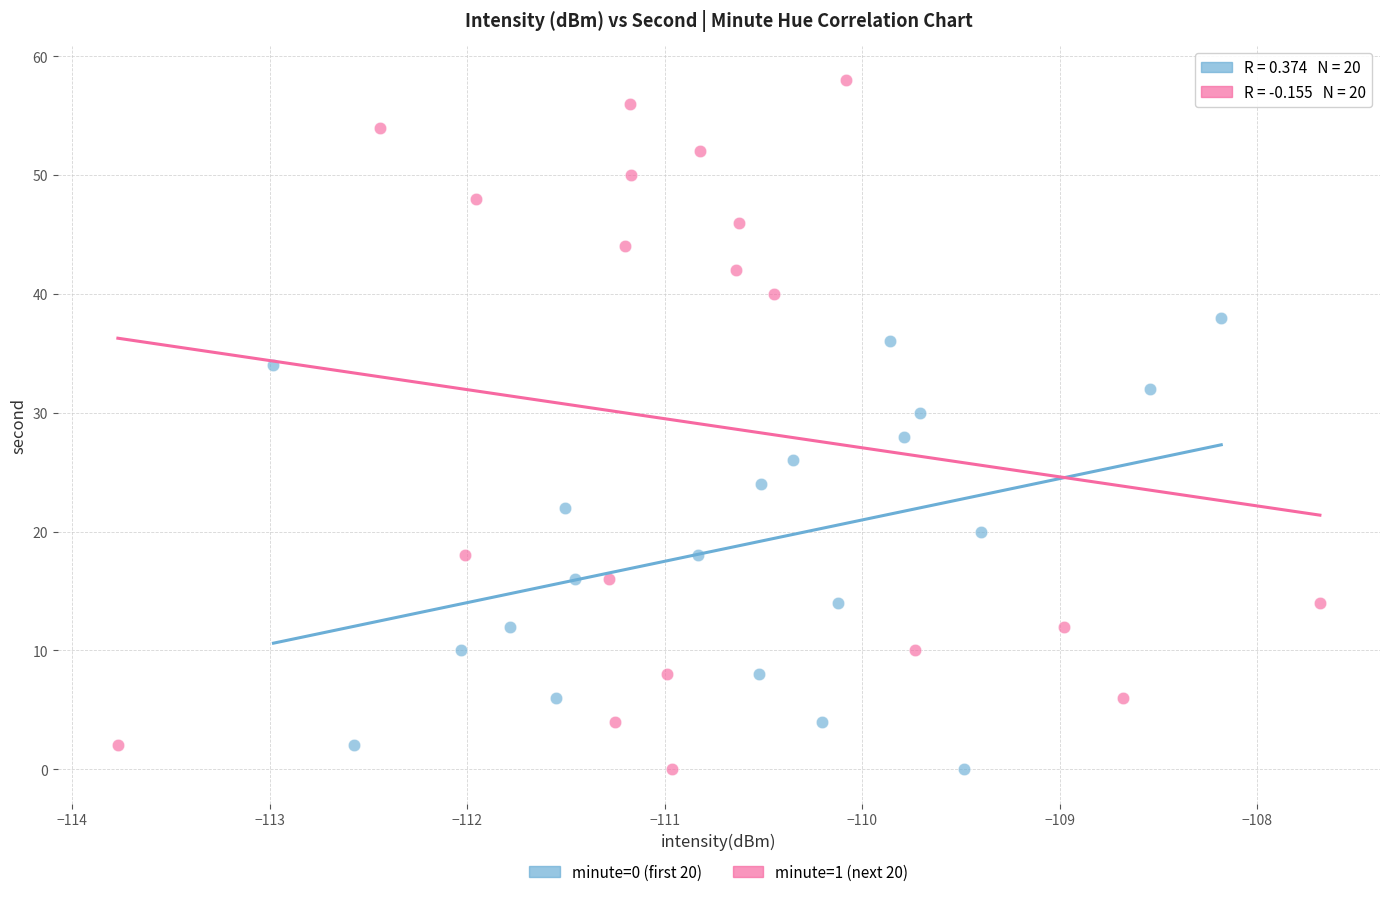

Which series has the widest spread of Y values?

minute=1 (next 20)